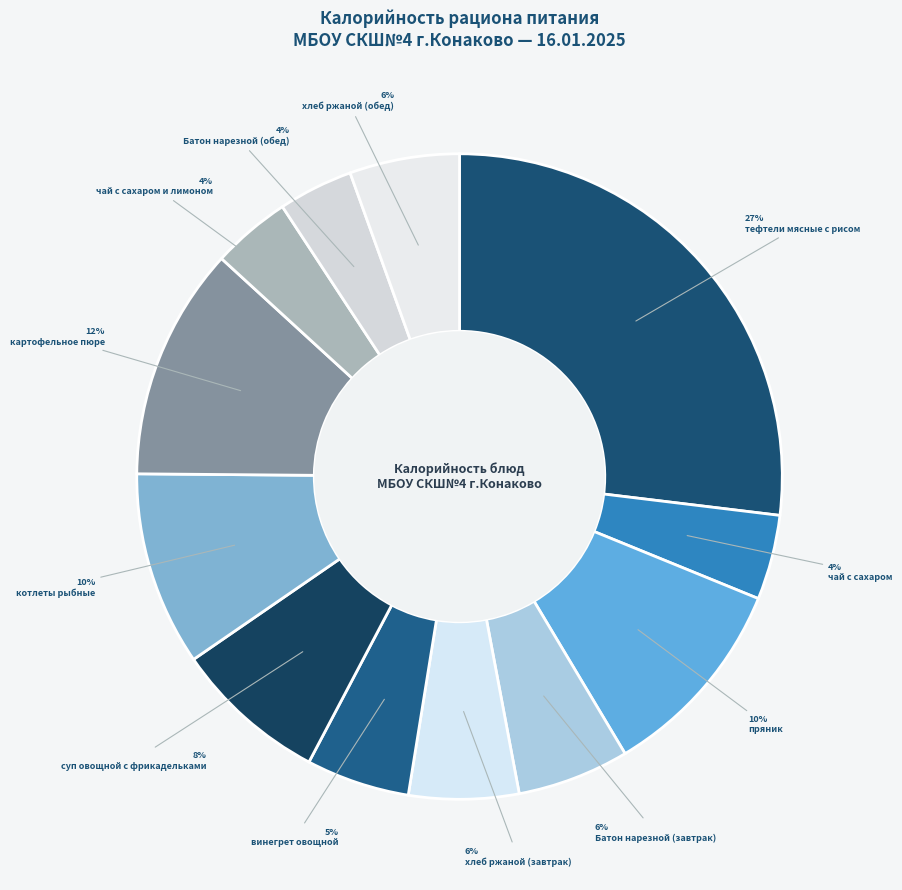

How many segments does this pie chart have?

12